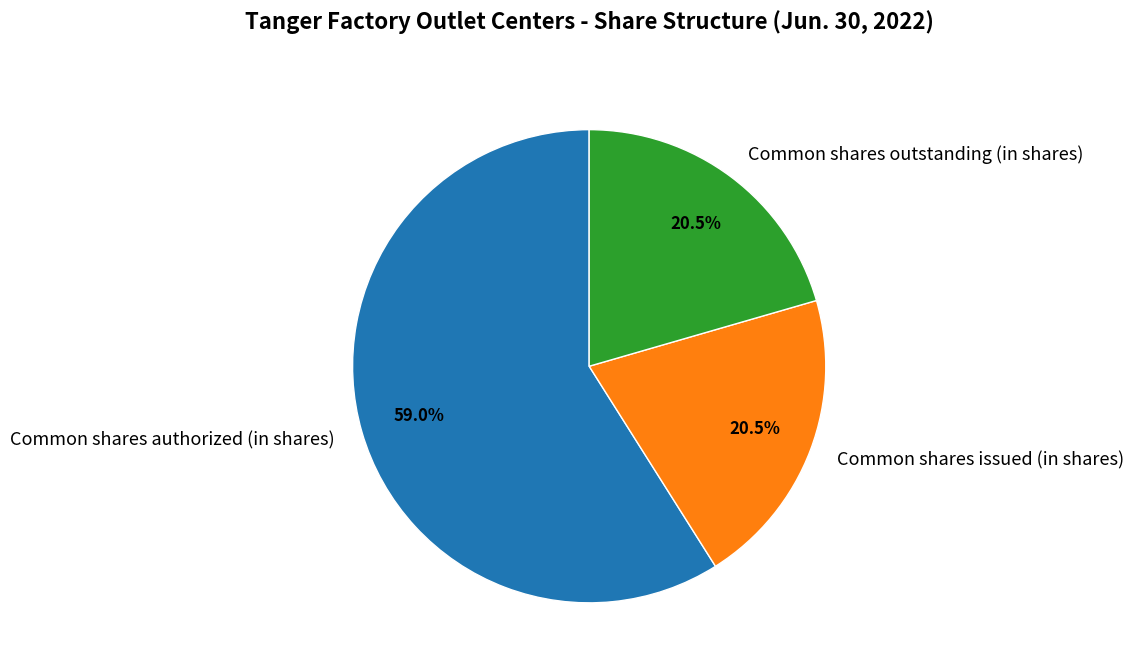

Is there any slice that represents more than half of the pie?

Yes